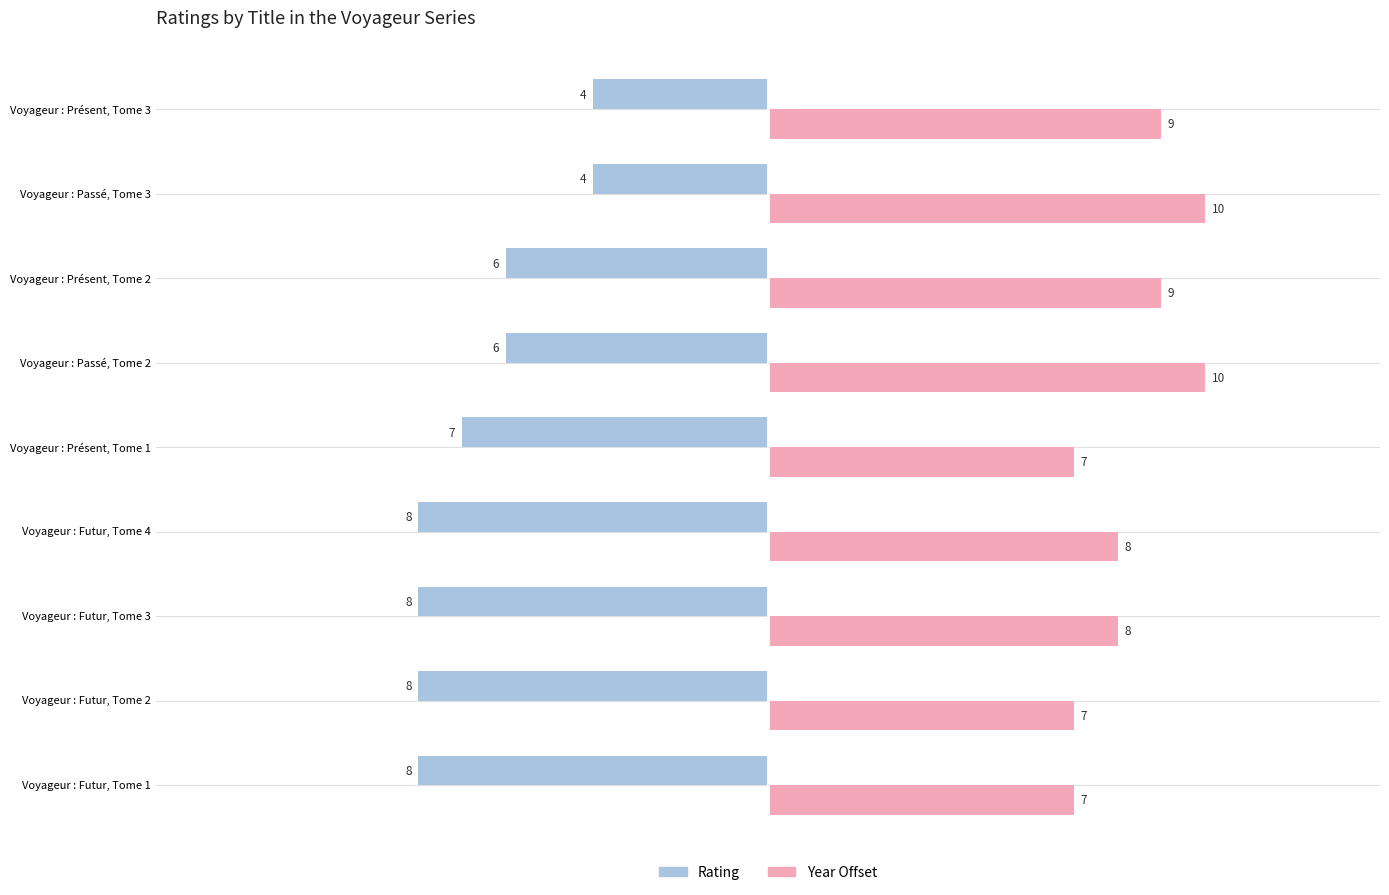

What is the difference between the highest and lowest values at Voyageur : Présent, Tome 1?

14